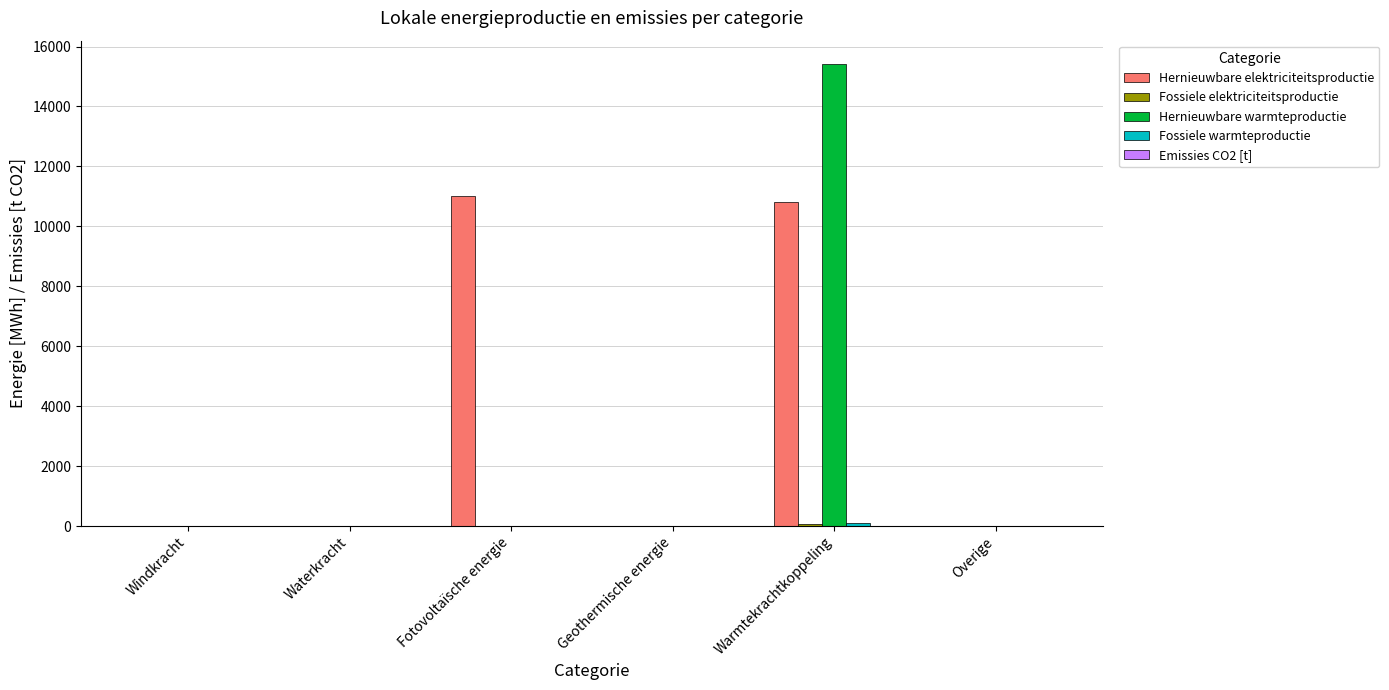

Read the Hernieuwbare elektriciteitsproductie value at Fotovoltaïsche energie.

11014.0